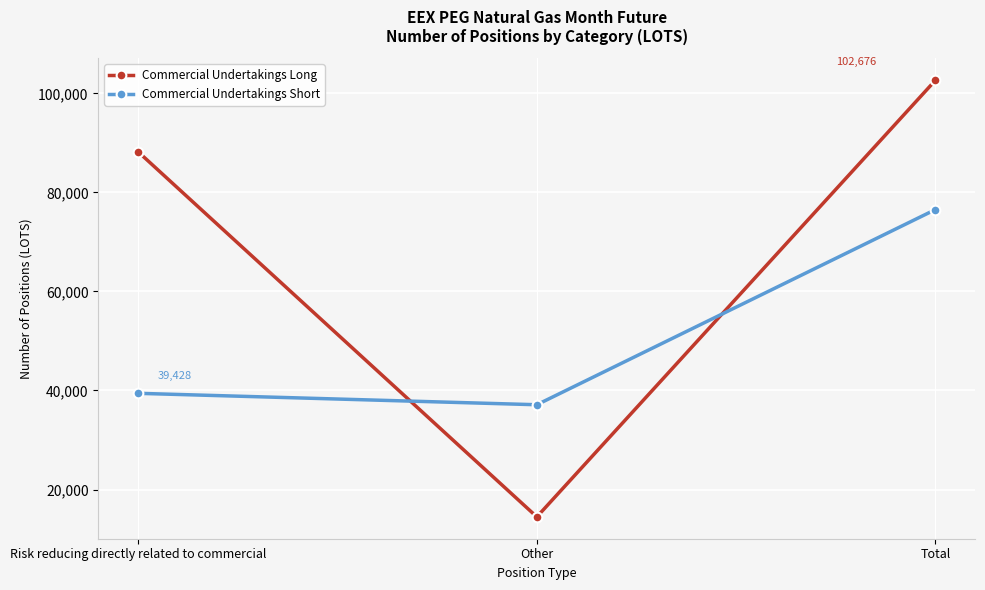

What position from the right is Total?

1